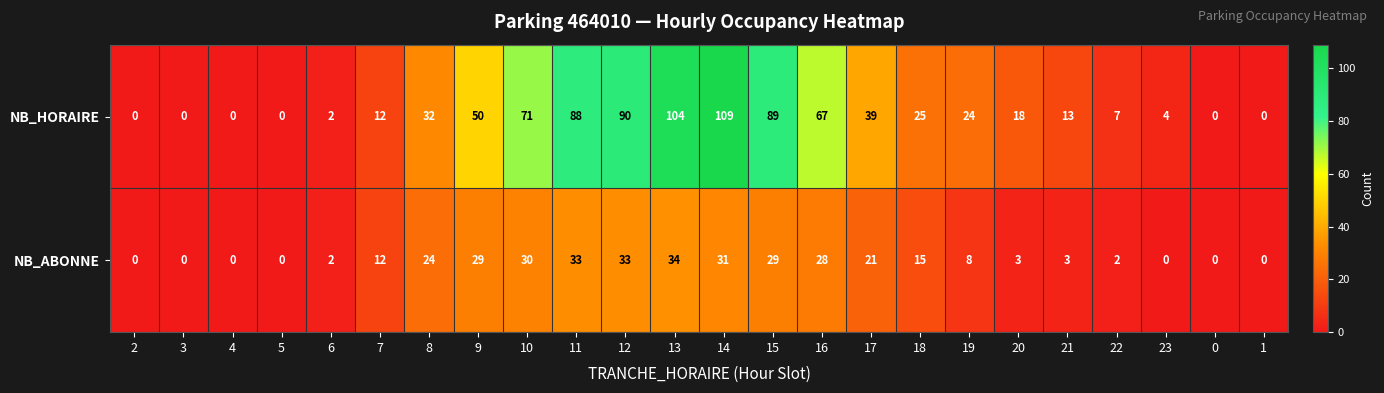

Which series has the largest total across all categories?

NB_HORAIRE